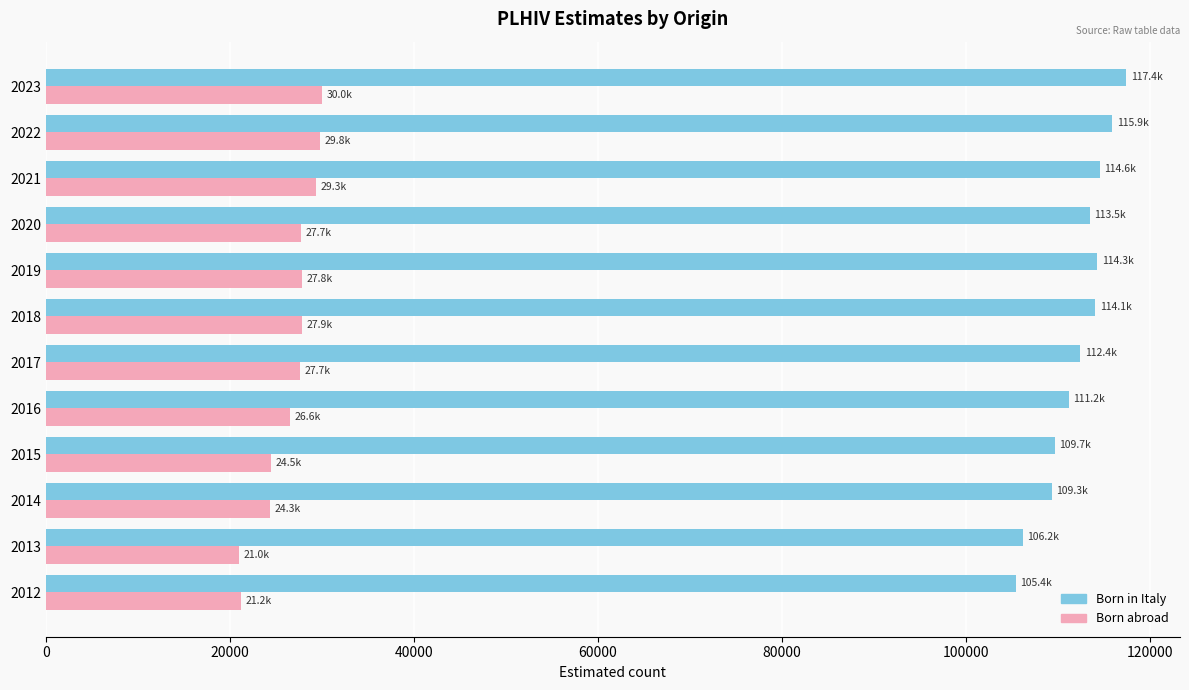

What is the greatest value displayed?

117409.0